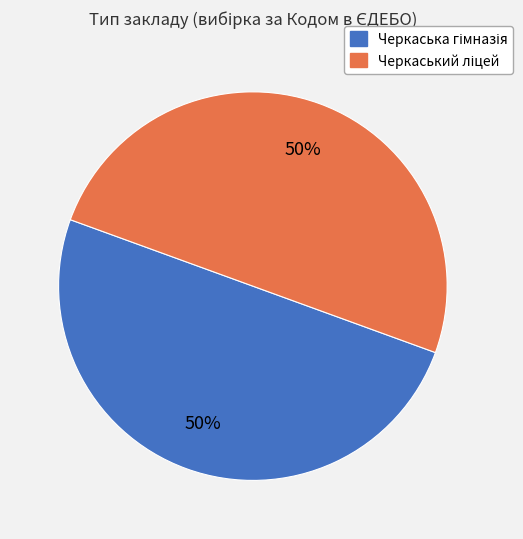

To the nearest percent, what is the average slice percentage?

50%